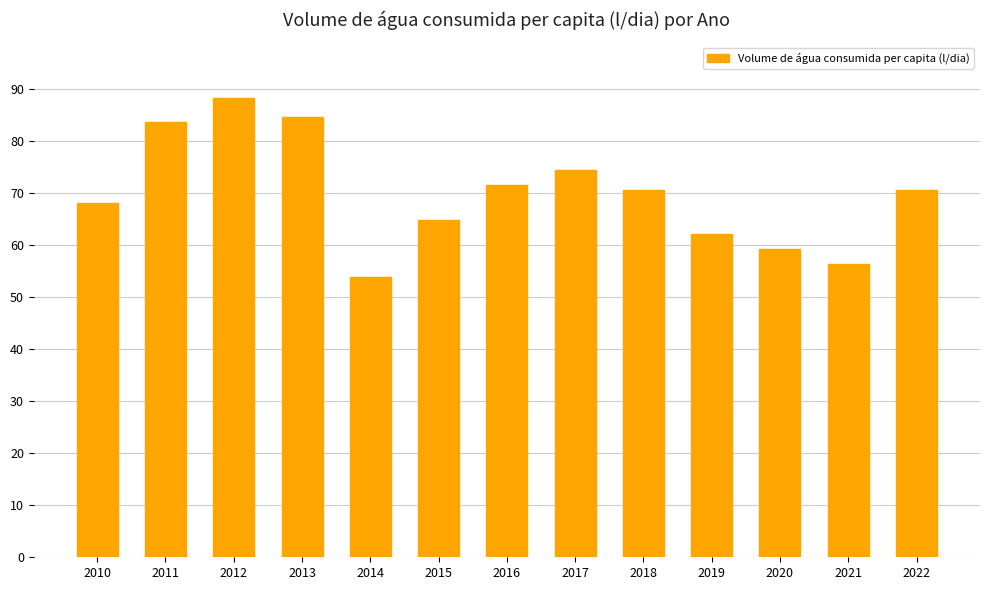

What is the sum of the values at 2022 and 2016?

142.1